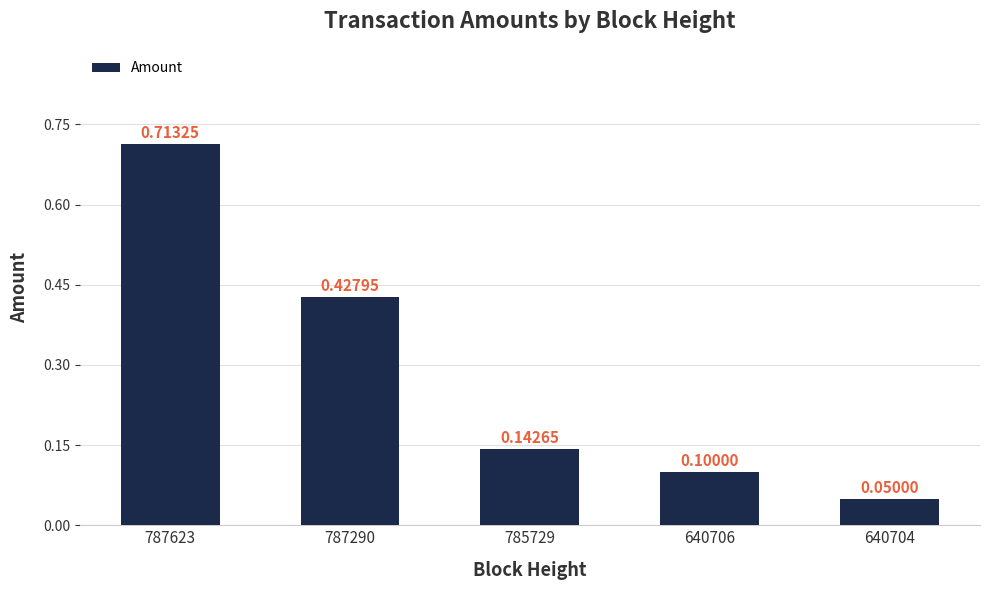

List the labels in order of value, smallest first.

640704, 640706, 785729, 787290, 787623